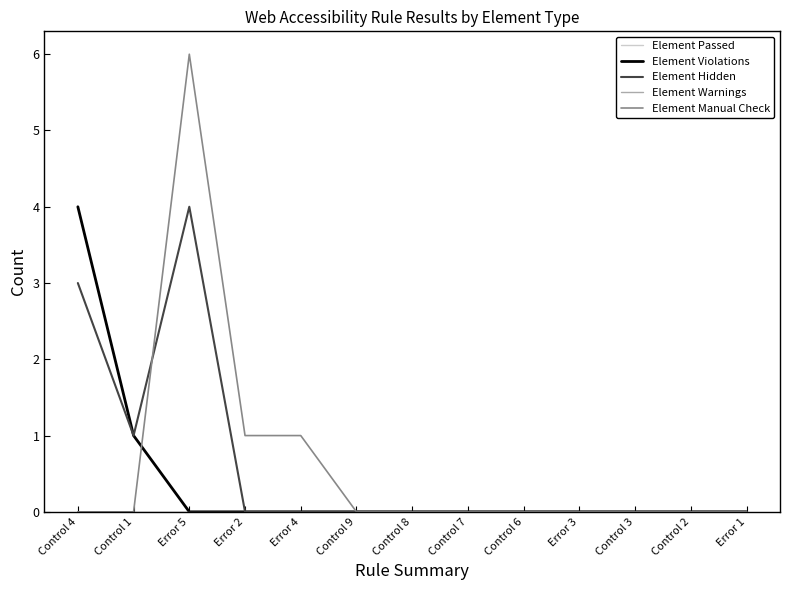

Is this an area chart (filled region under the line)?

No